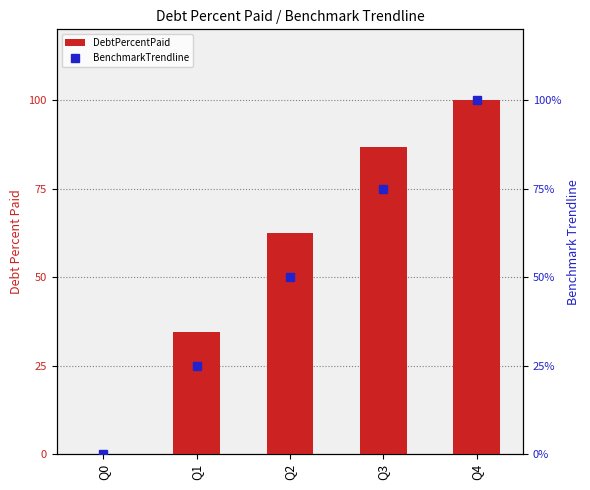

Reading right to left, extract all data points from this chart.

DebtPercentPaid: 100.0	86.8	62.5	34.5	0.0
BenchmarkTrendline: 100.0	75.0	50.0	25.0	0.0